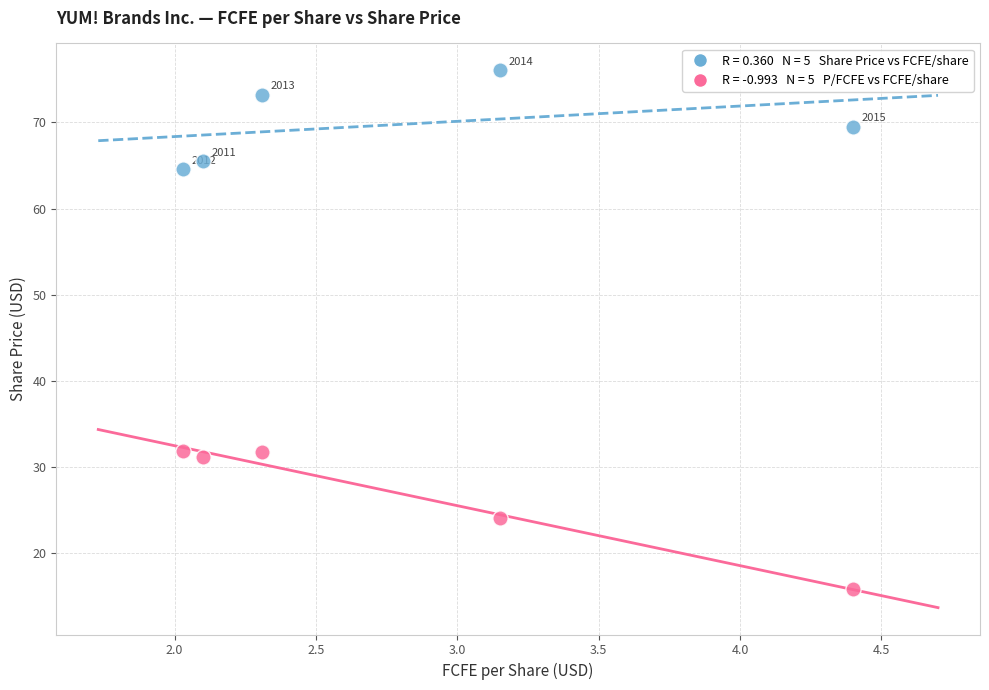

Across all data points, what is the average Y value?

48.4